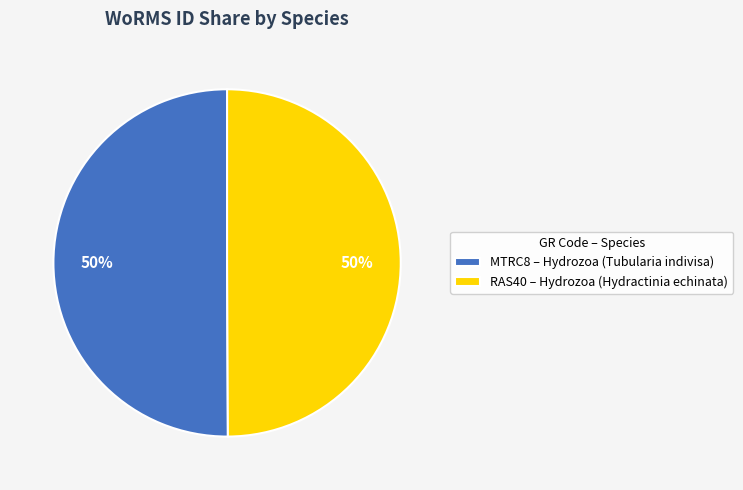

Combined, do MTRC8 – Hydrozoa (Tubularia indivisa) and RAS40 – Hydrozoa (Hydractinia echinata) account for over 50%?

Yes